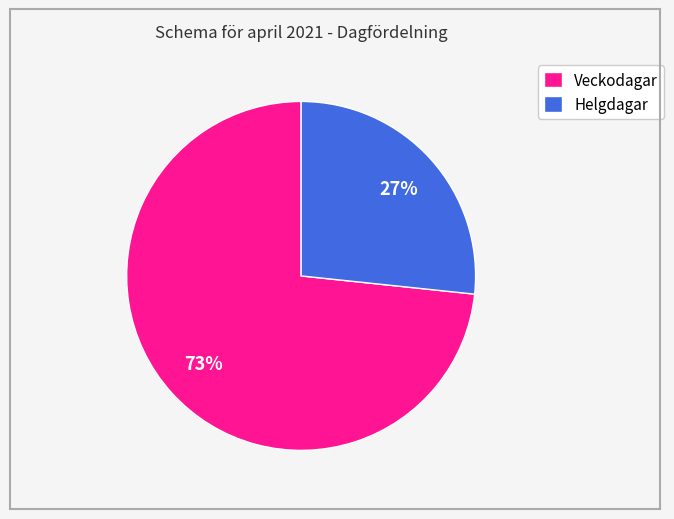

To the nearest percent, what is the average slice percentage?

50%